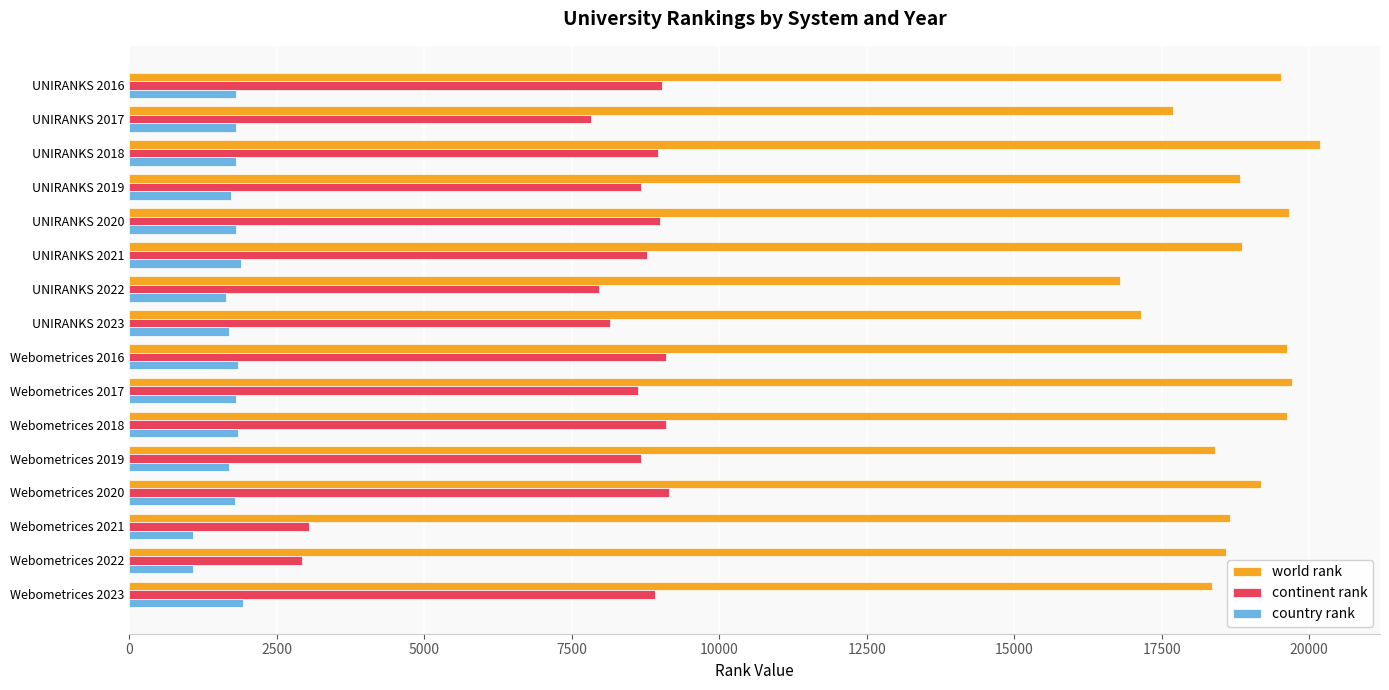

Which series has the widest spread of values?

continent rank